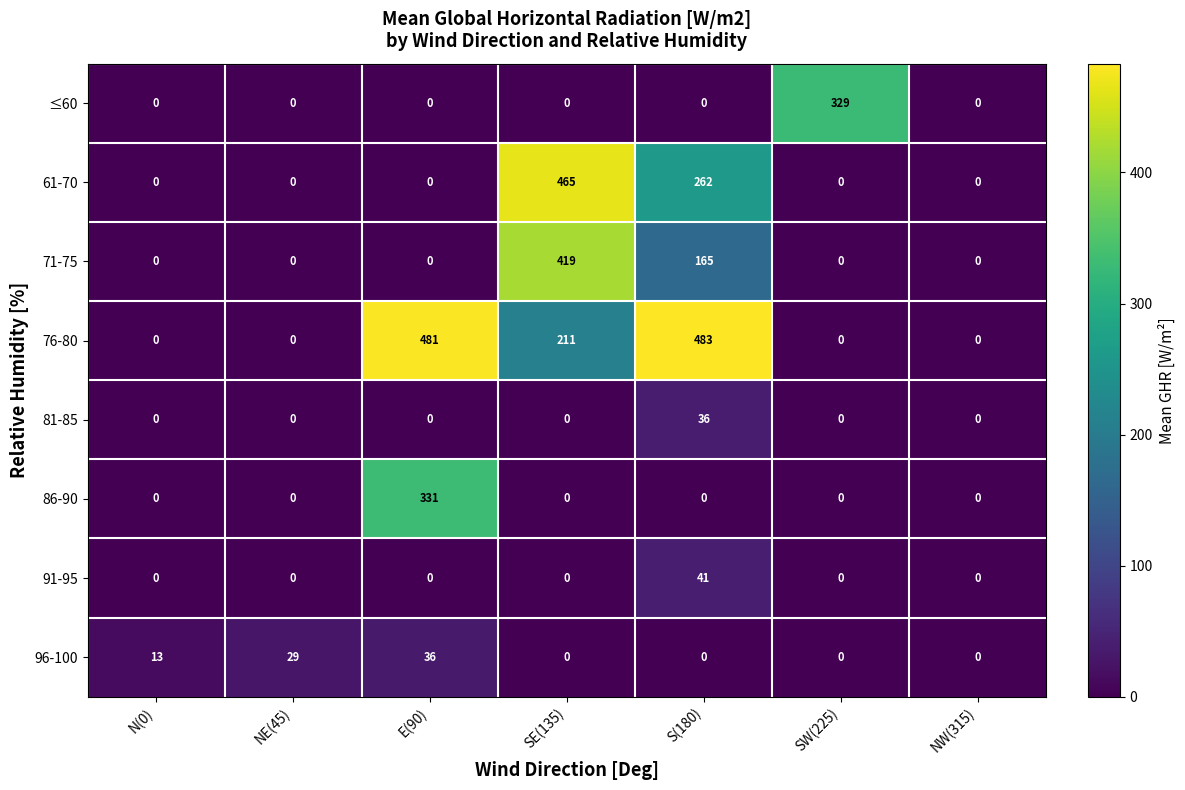

Which series has the largest range (max minus min)?

76-80